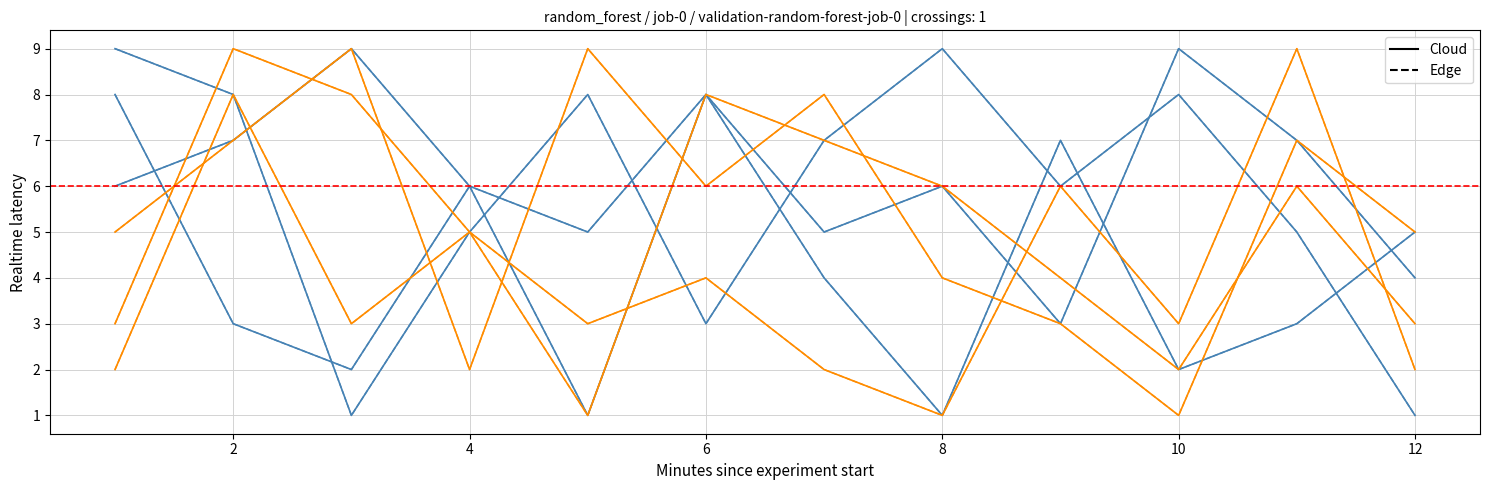

What are all the series names shown in the legend?

Cloud, Edge